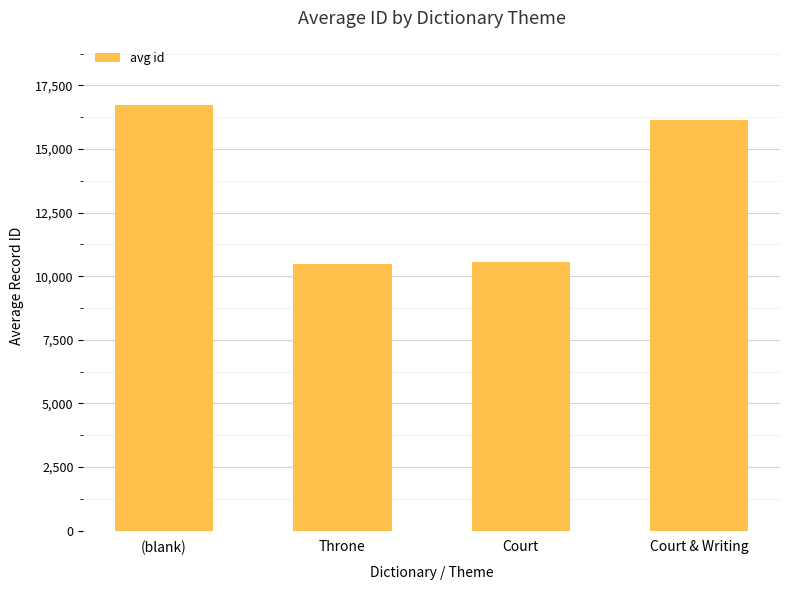

What position from the right is (blank)?

4